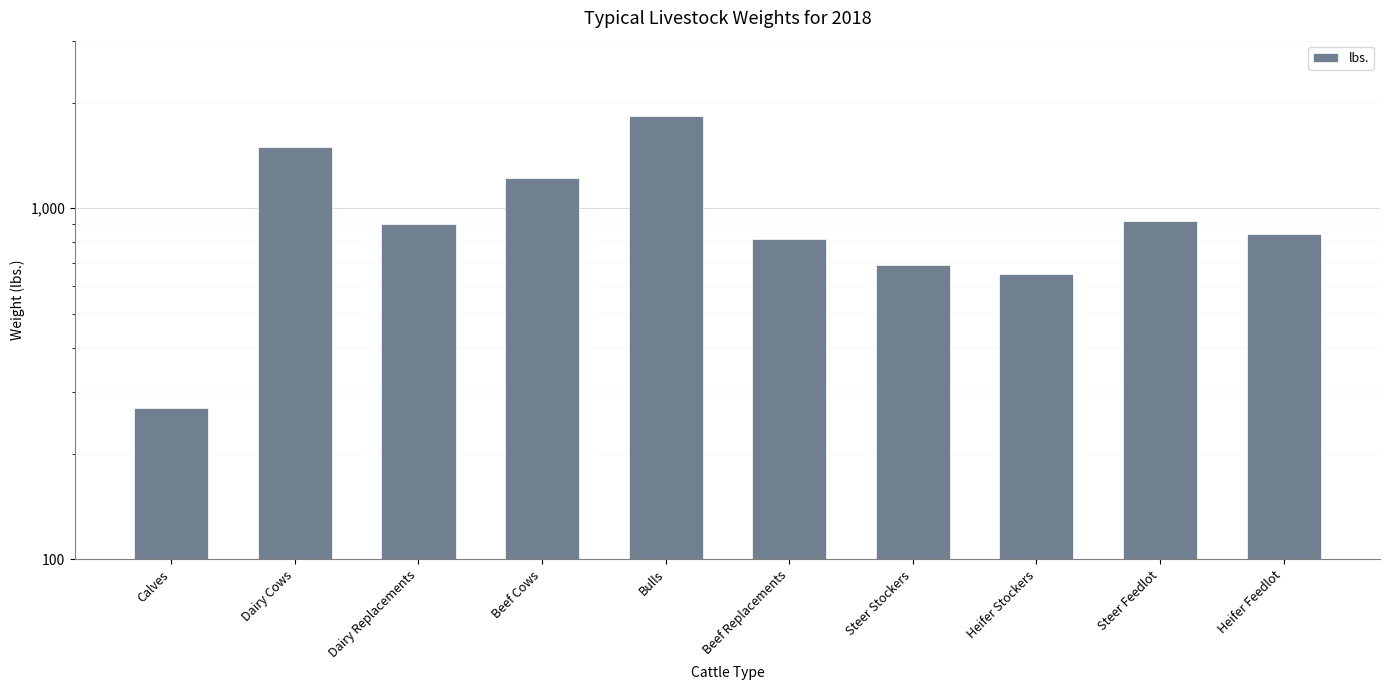

What is the ratio of the value at Steer Feedlot to the value at Dairy Replacements?

1.0